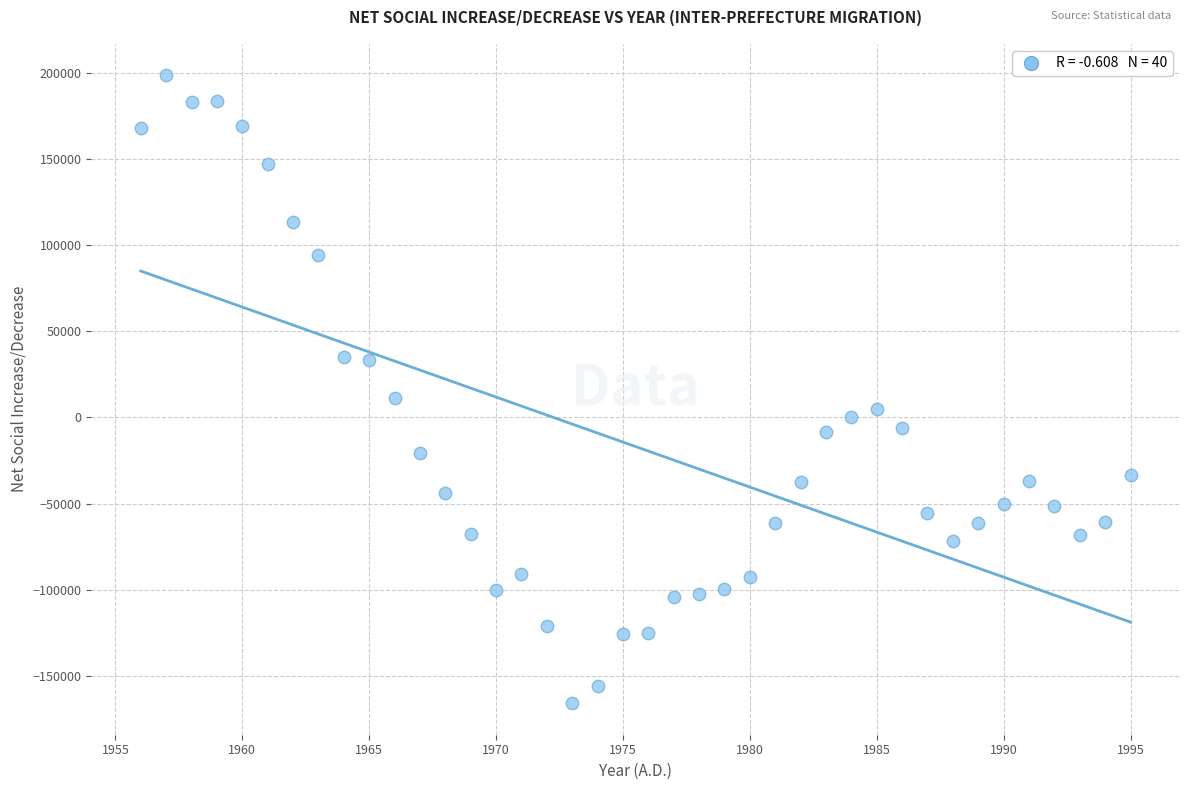

What Y value in the scatter plot is closest to 16348?

11335